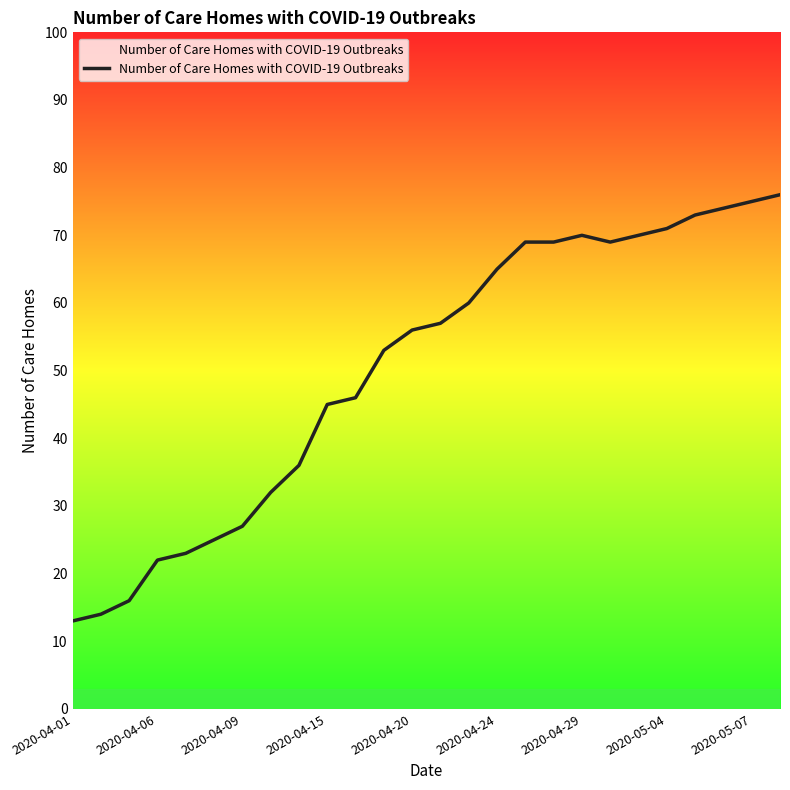

What is the greatest value displayed?

76